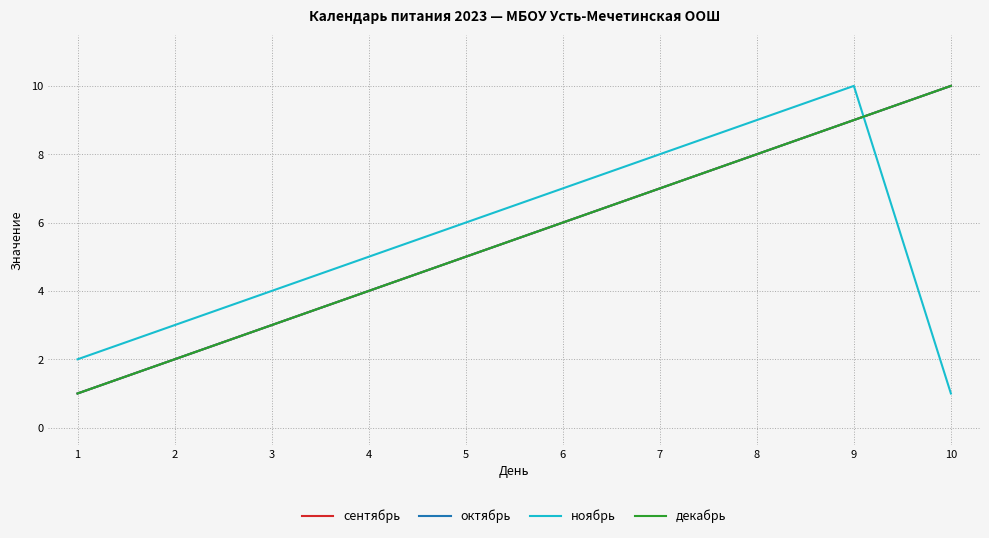

List the labels in order of октябрь value, smallest first.

1, 2, 3, 4, 5, 6, 7, 8, 9, 10